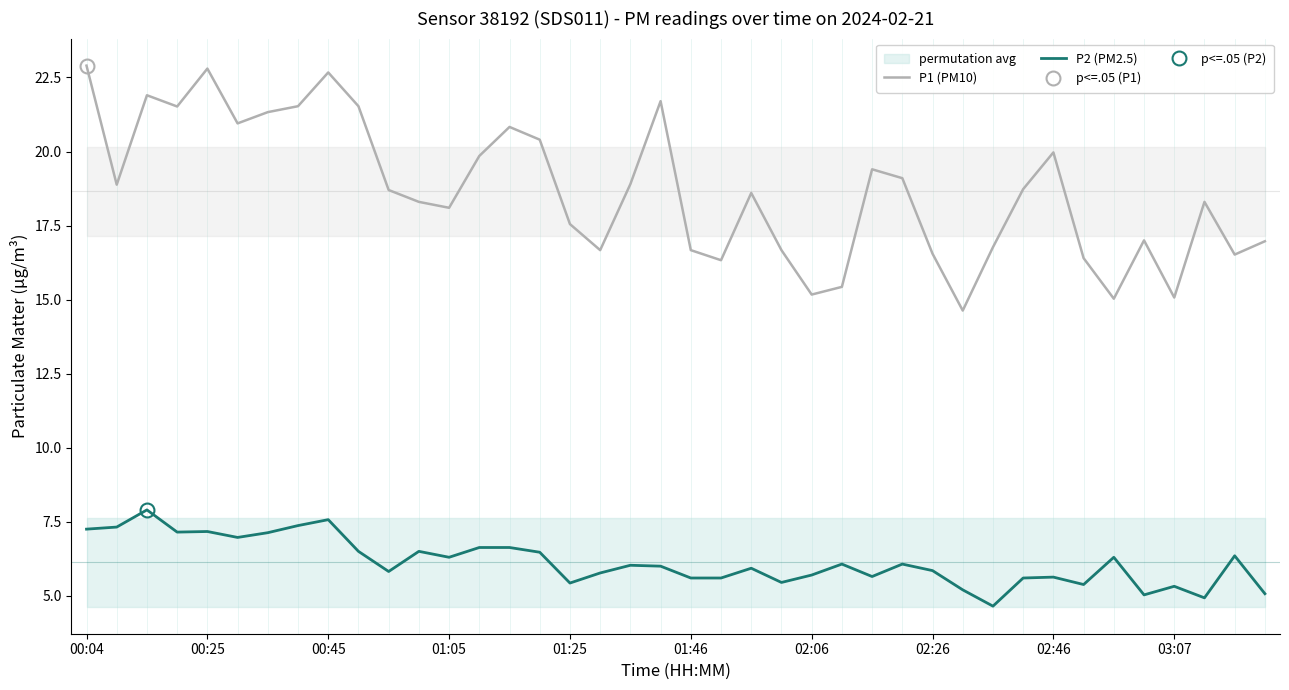

Is the value of P2 (PM2.5) at 27 greater than the value of P1 (PM10) at 22?

No